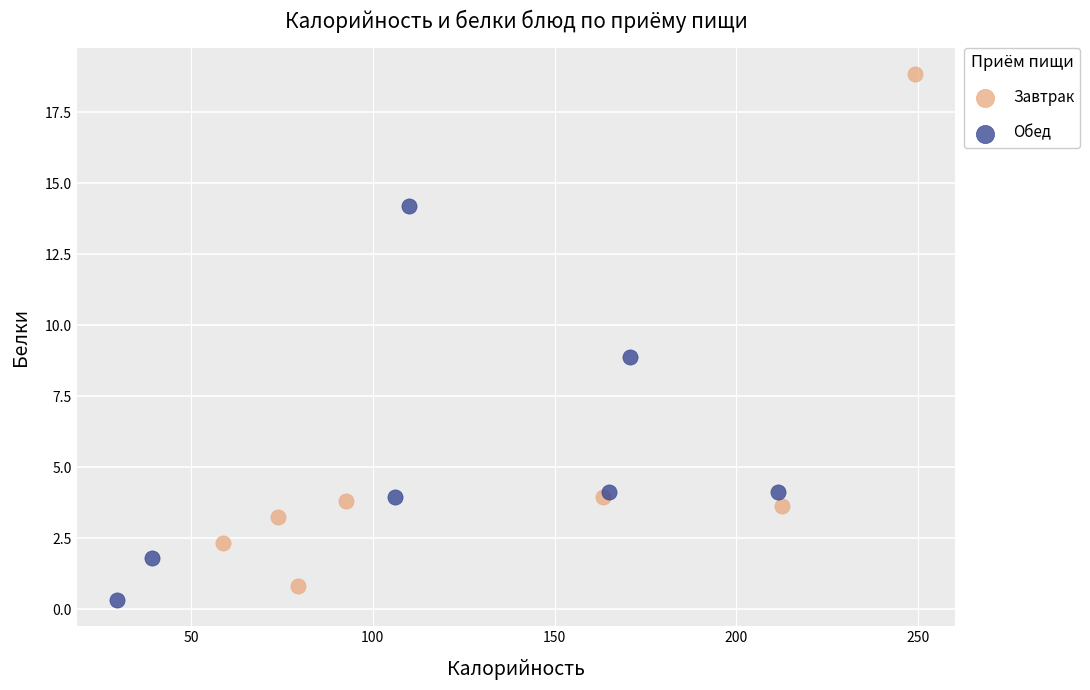

Which series has the widest spread of Y values?

Завтрак